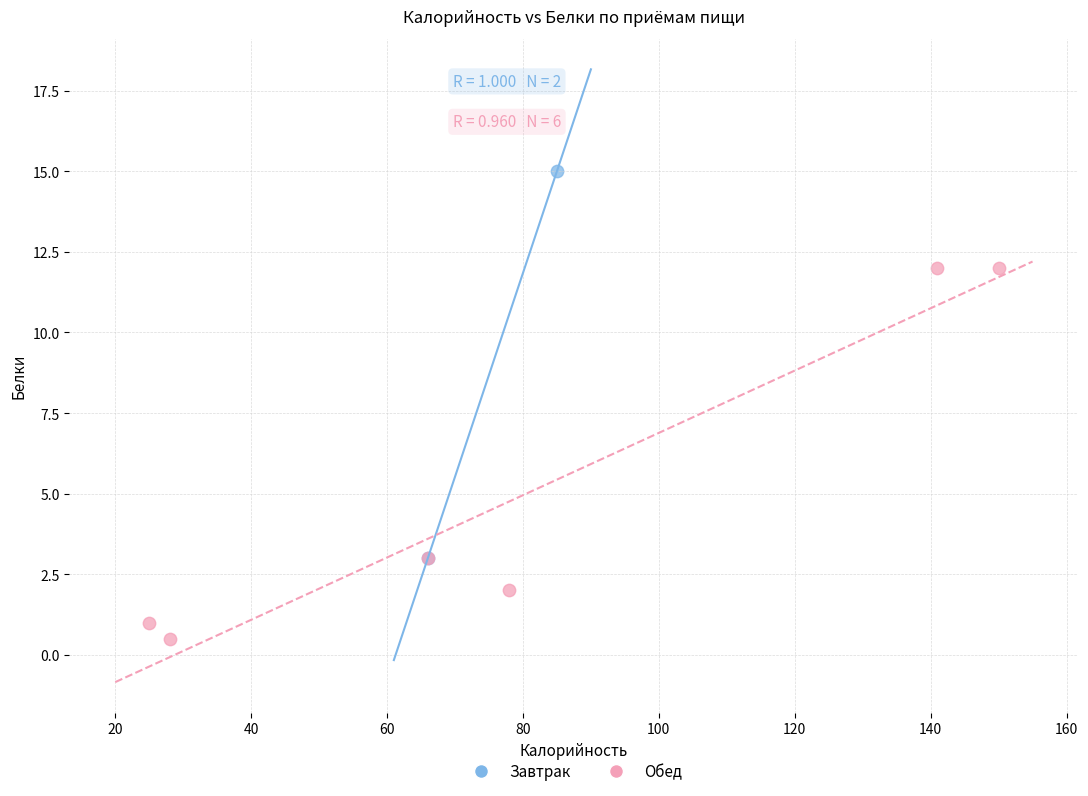

What are all the series names shown in the legend?

Завтрак, Обед